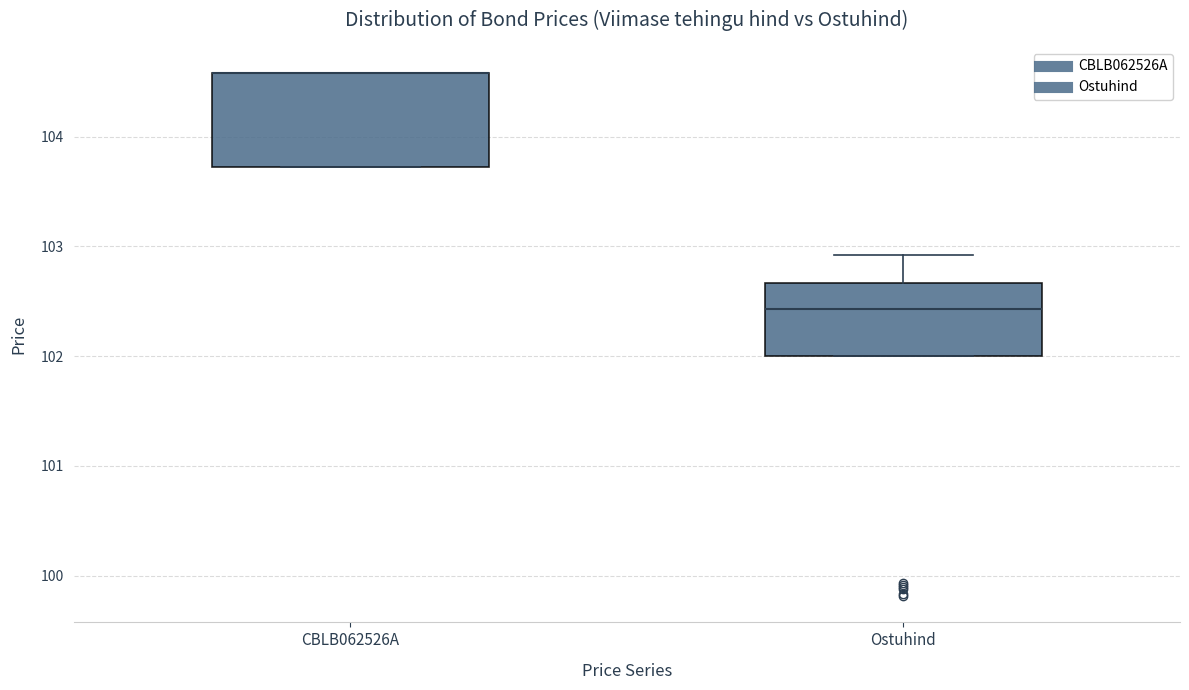

Which box is the tallest, from its lower edge to its upper edge?

CBLB062526A